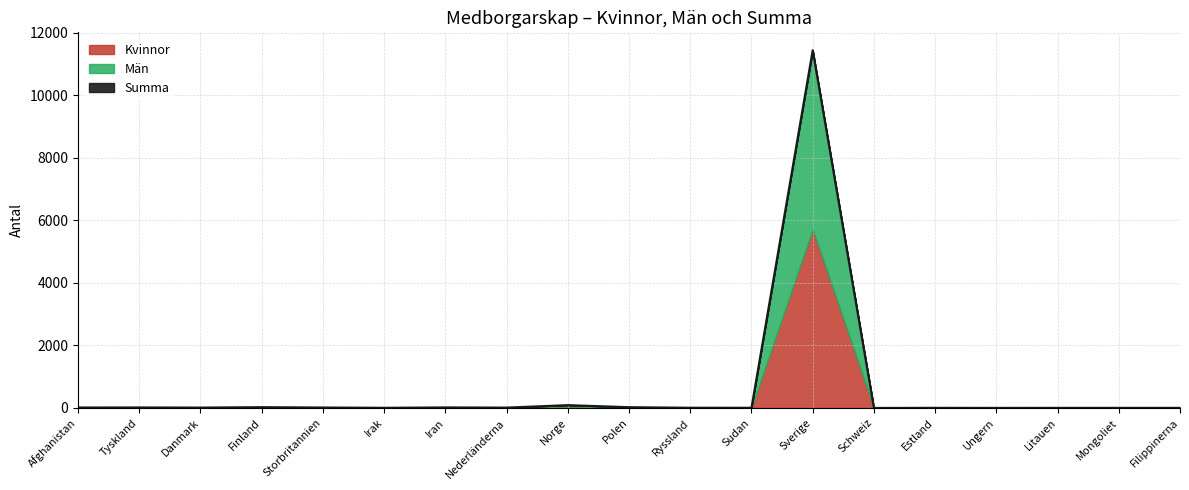

Does the chart display data point markers on the line(s)?

No